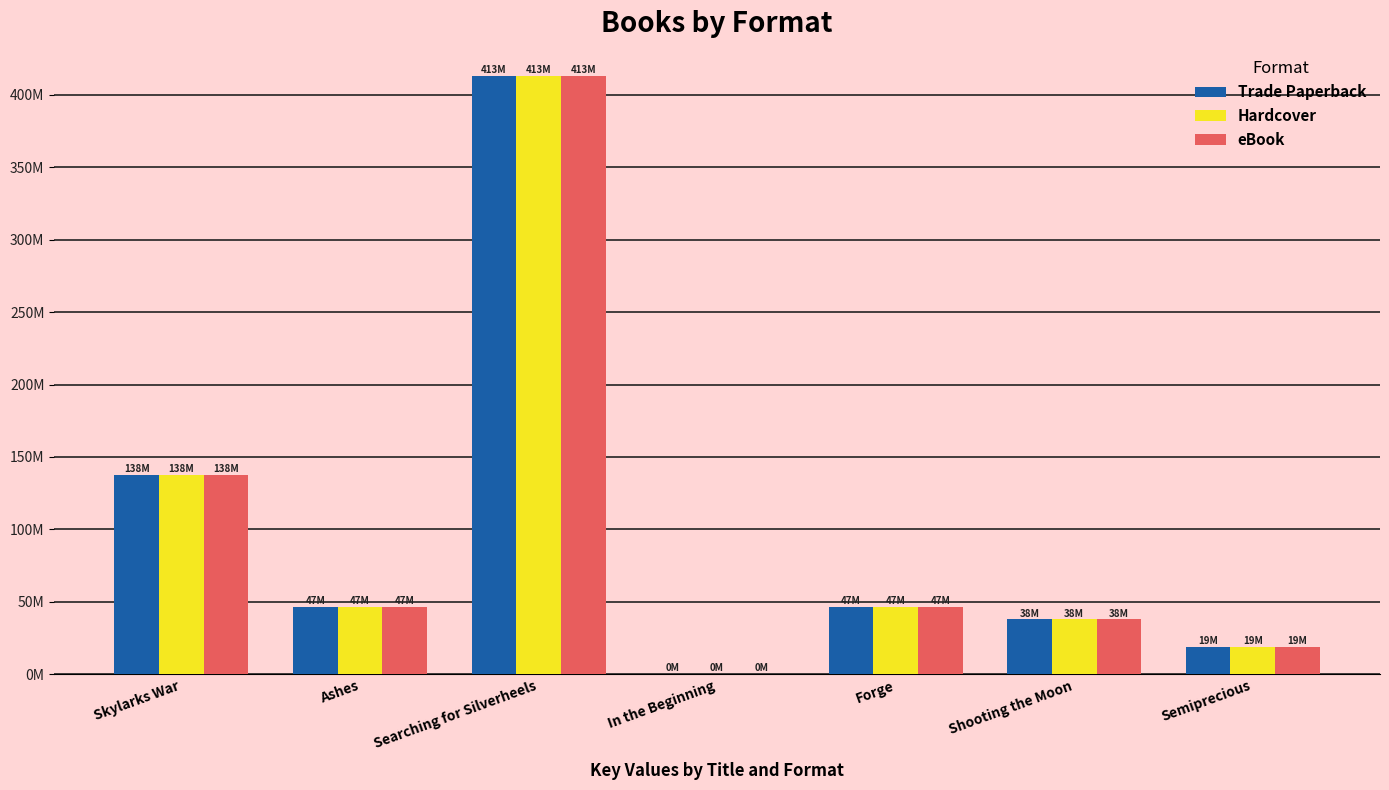

Which series has the widest spread of values?

Trade Paperback